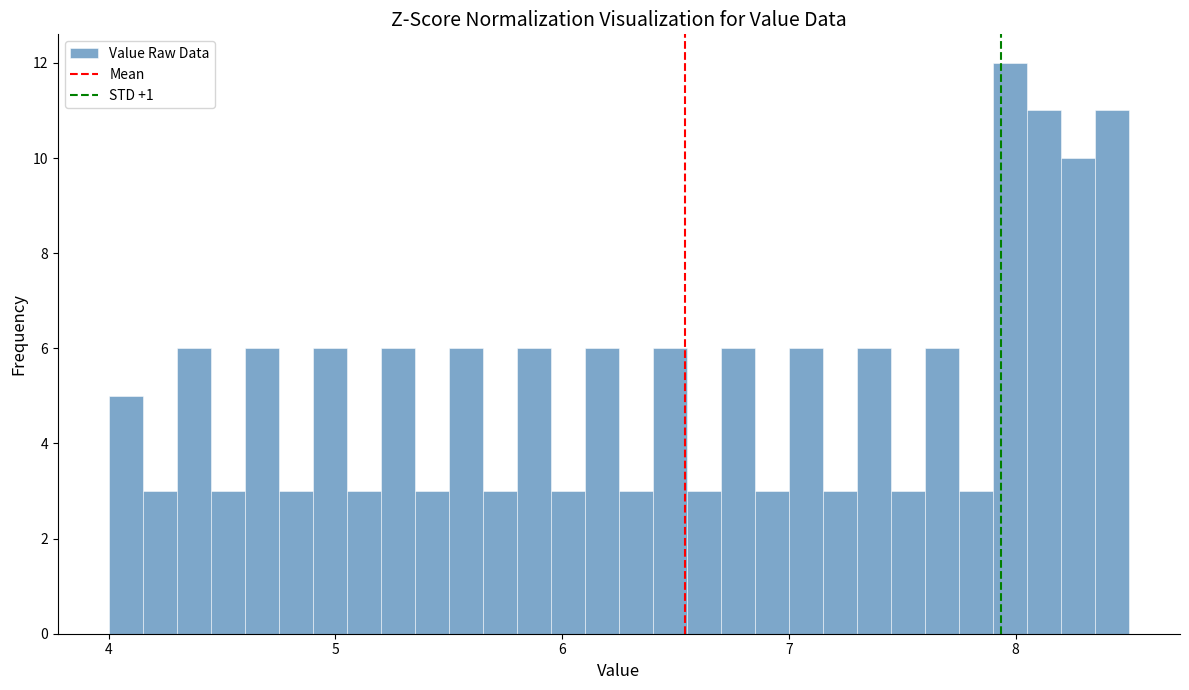

Around what value on the x-axis is the tallest bar? Give the approximate position of its centre, as read against the axis.

8.0